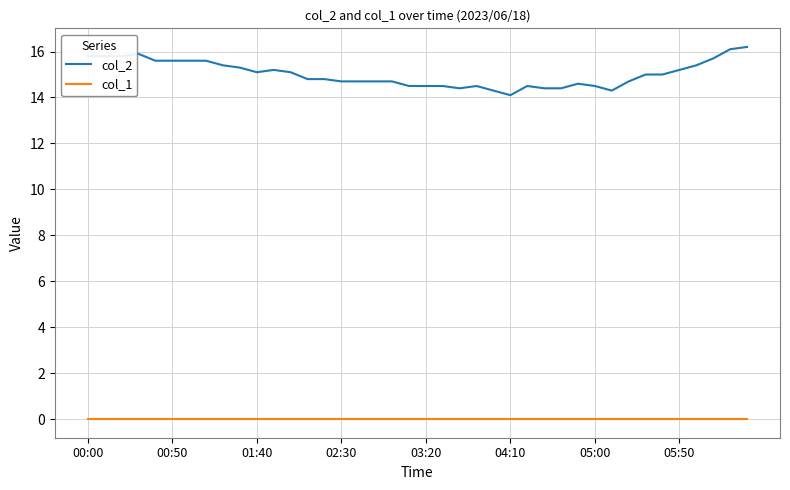

True or false: col_2 and col_1 intersect in this chart.

False